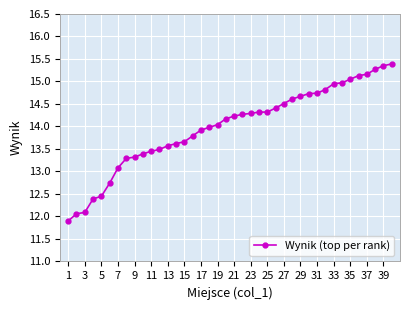

What is the sum of all values?

559.6